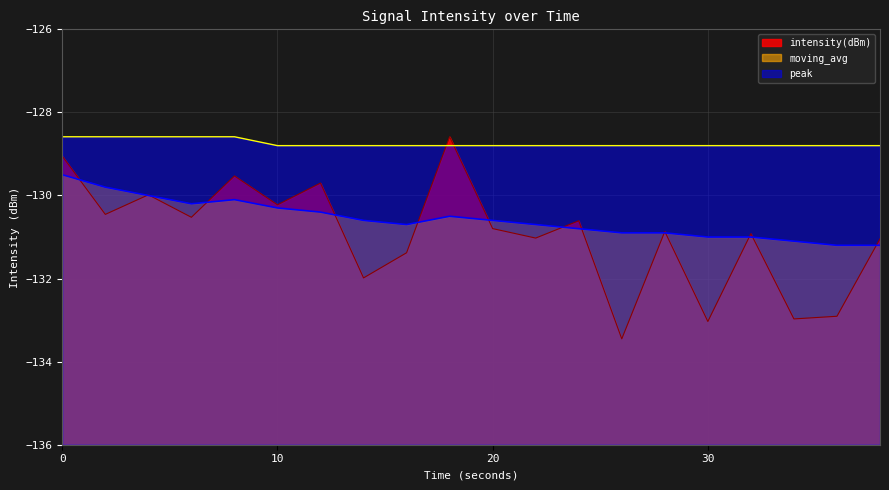

True or false: moving_avg has a value of -130.6 at 20.

True